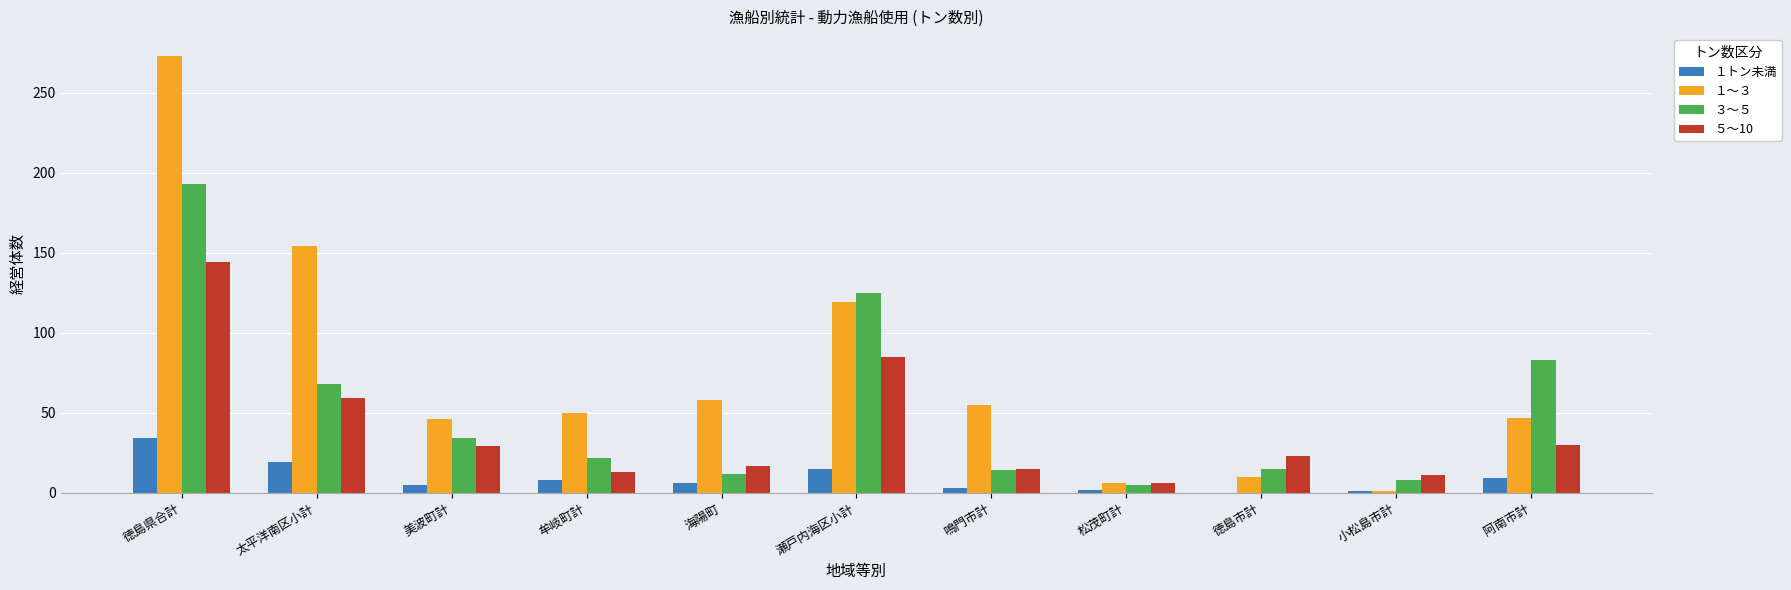

Is it true that １～３ equals 55 at 鳴門市計?

True